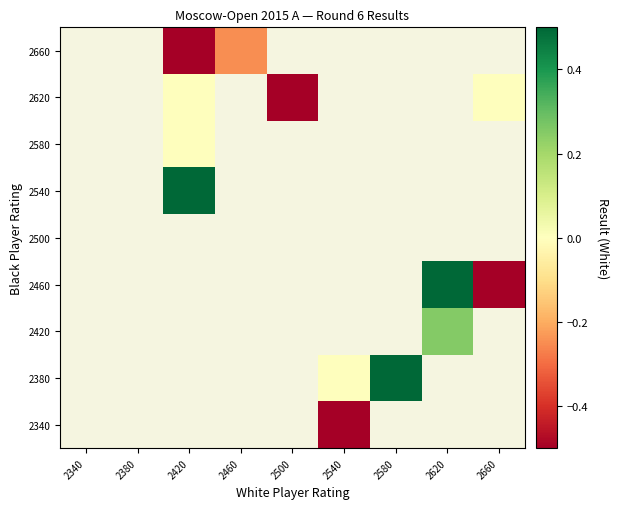

At which label does 2500 reach its minimum?

2340